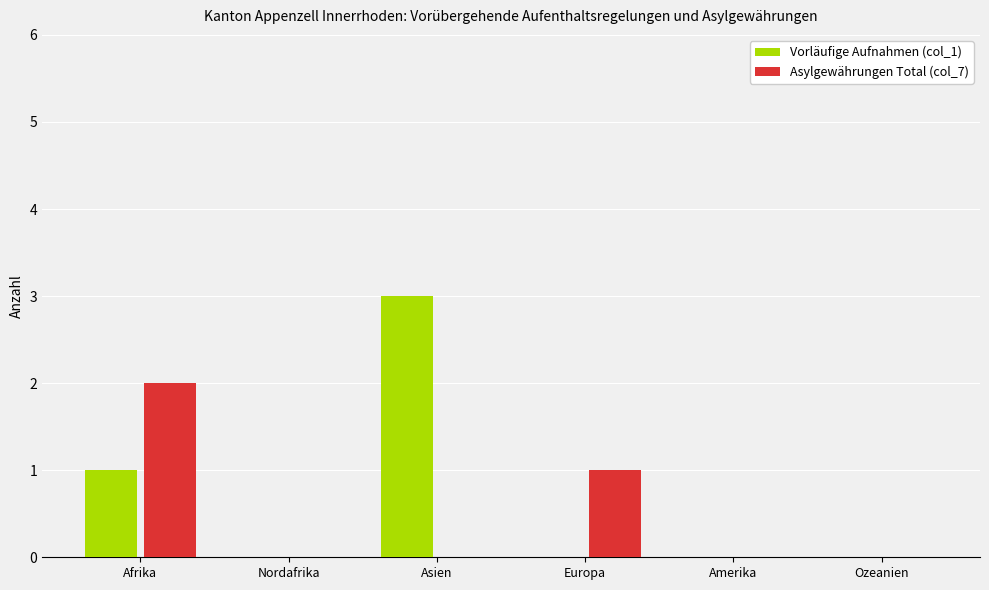

How many Asylgewährungen Total (col_7) values are between 0 and 1?

5